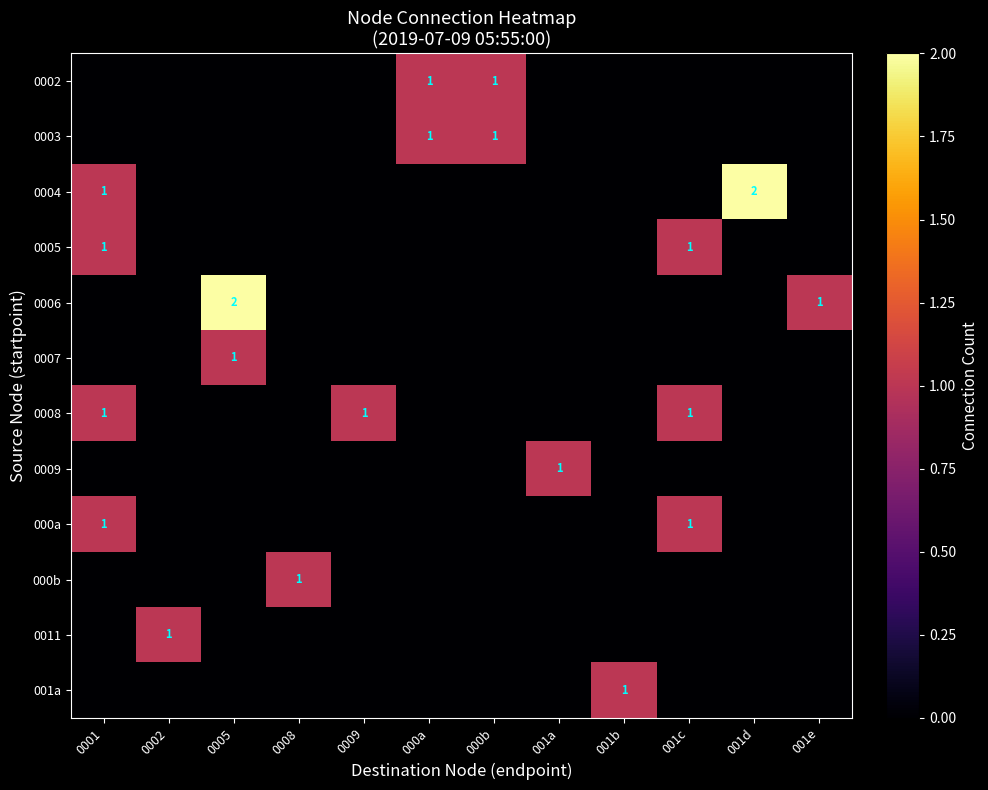

What is the difference between the second highest and second lowest values in the 0003 series?

1